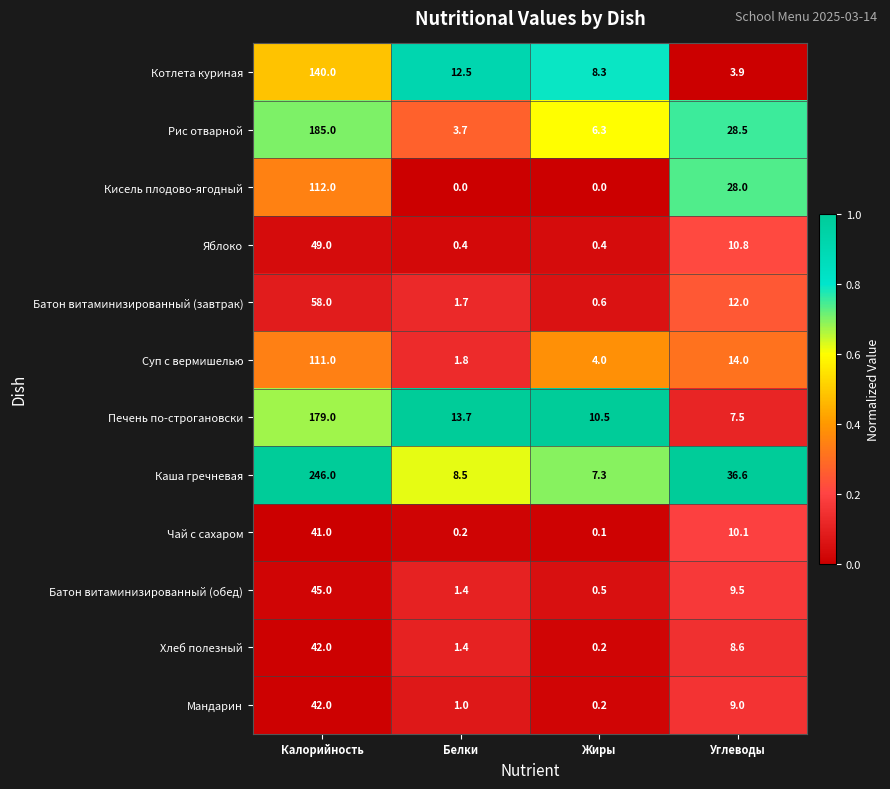

List the labels in order of Суп с вермишелью value, largest first.

Калорийность, Углеводы, Жиры, Белки